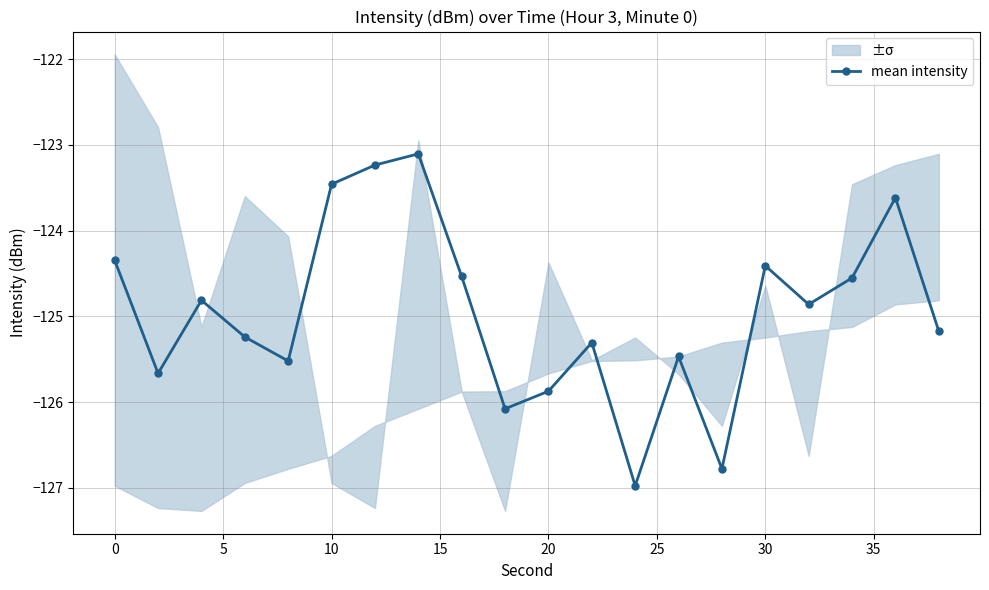

In mean intensity, how many points are lower than both neighbors (excluding endpoints)?

6